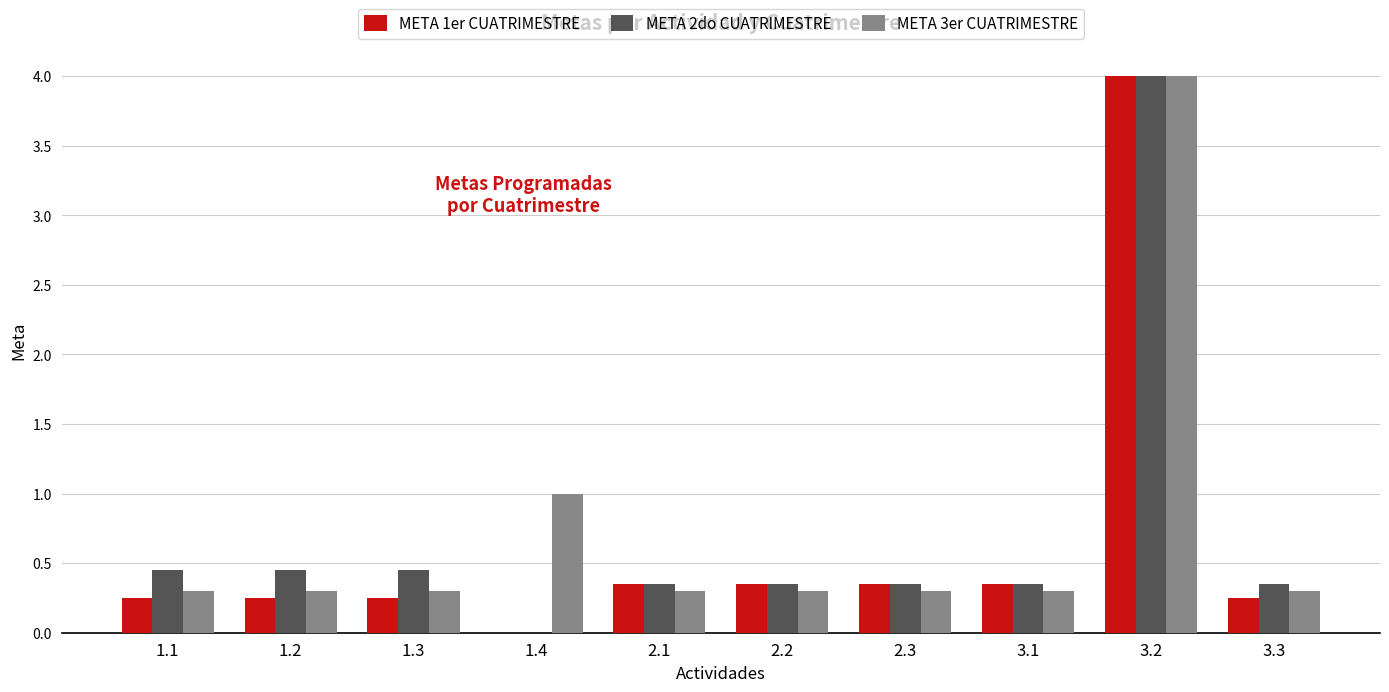

At which category is the sum across all series the highest?

3.2